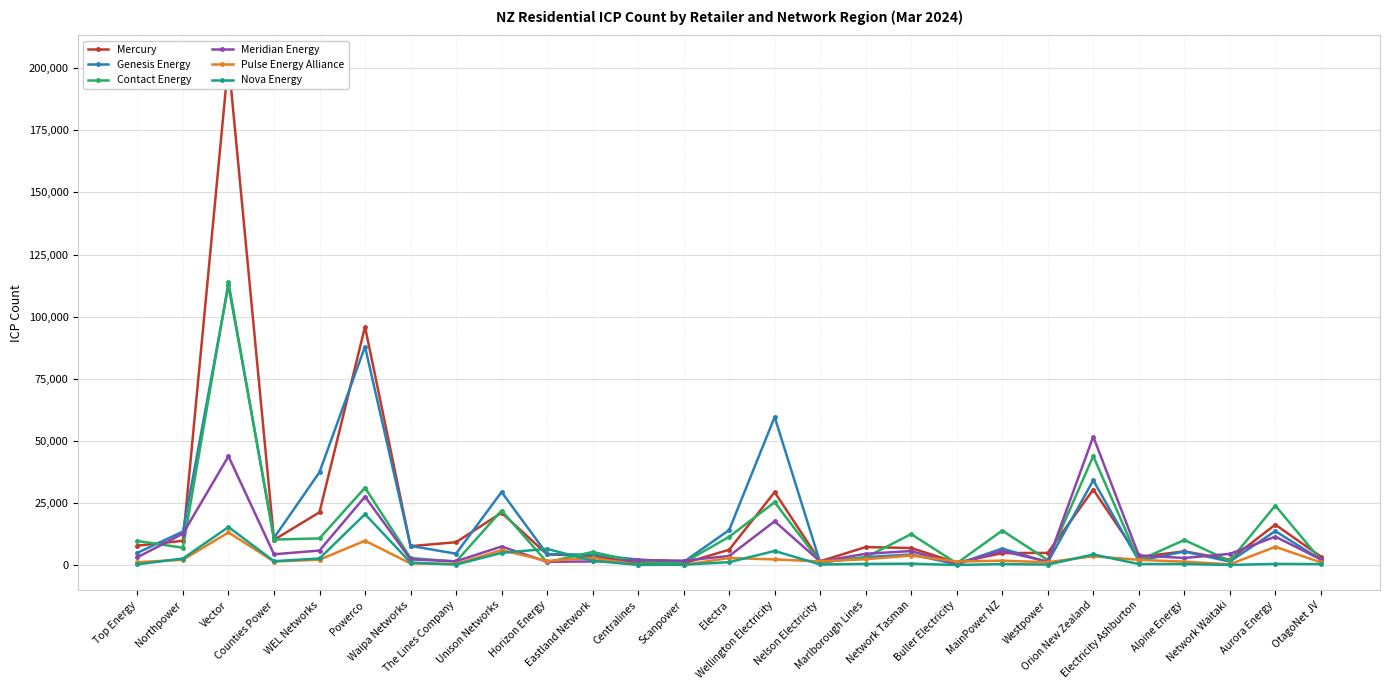

Which label corresponds to the smallest value in the chart?

Buller Electricity